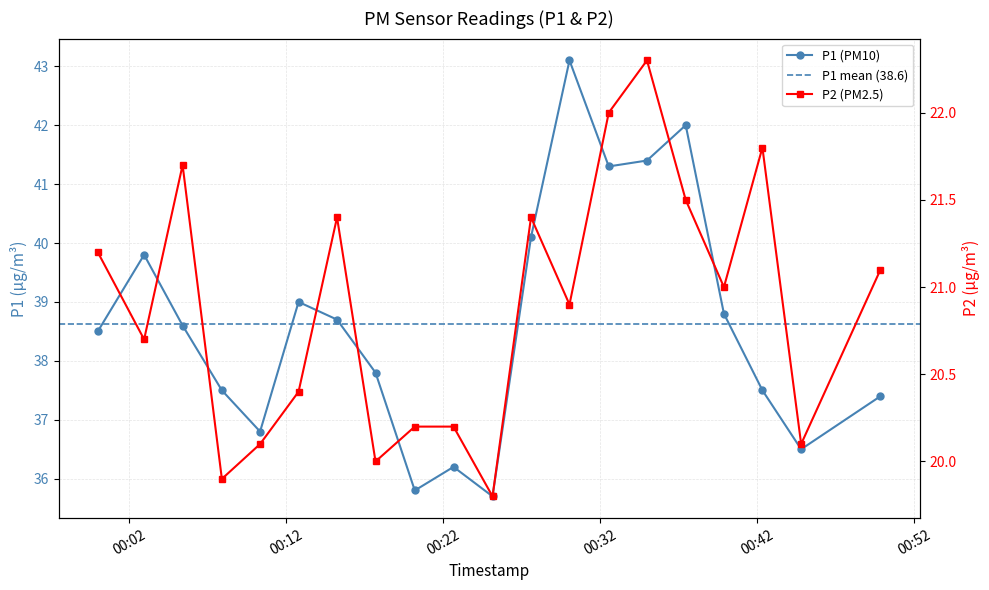

Reading right to left, list all the values displayed in this chart.

P1: 2022-10-12T00:49:51=37.4	2022-10-12T00:44:48=36.5	2022-10-12T00:42:20=37.5	2022-10-12T00:39:53=38.8	2022-10-12T00:37:27=42.0	2022-10-12T00:34:59=41.4	2022-10-12T00:32:33=41.3	2022-10-12T00:30:03=43.1	2022-10-12T00:27:36=40.1	2022-10-12T00:25:09=35.7	2022-10-12T00:22:40=36.2	2022-10-12T00:20:12=35.8	2022-10-12T00:17:42=37.8	2022-10-12T00:15:15=38.7	2022-10-12T00:12:48=39.0	2022-10-12T00:10:21=36.8	2022-10-12T00:07:55=37.5	2022-10-12T00:05:25=38.6	2022-10-12T00:02:58=39.8	2022-10-12T00:00:01=38.5
P2: 2022-10-12T00:49:51=21.1	2022-10-12T00:44:48=20.1	2022-10-12T00:42:20=21.8	2022-10-12T00:39:53=21.0	2022-10-12T00:37:27=21.5	2022-10-12T00:34:59=22.3	2022-10-12T00:32:33=22.0	2022-10-12T00:30:03=20.9	2022-10-12T00:27:36=21.4	2022-10-12T00:25:09=19.8	2022-10-12T00:22:40=20.2	2022-10-12T00:20:12=20.2	2022-10-12T00:17:42=20.0	2022-10-12T00:15:15=21.4	2022-10-12T00:12:48=20.4	2022-10-12T00:10:21=20.1	2022-10-12T00:07:55=19.9	2022-10-12T00:05:25=21.7	2022-10-12T00:02:58=20.7	2022-10-12T00:00:01=21.2